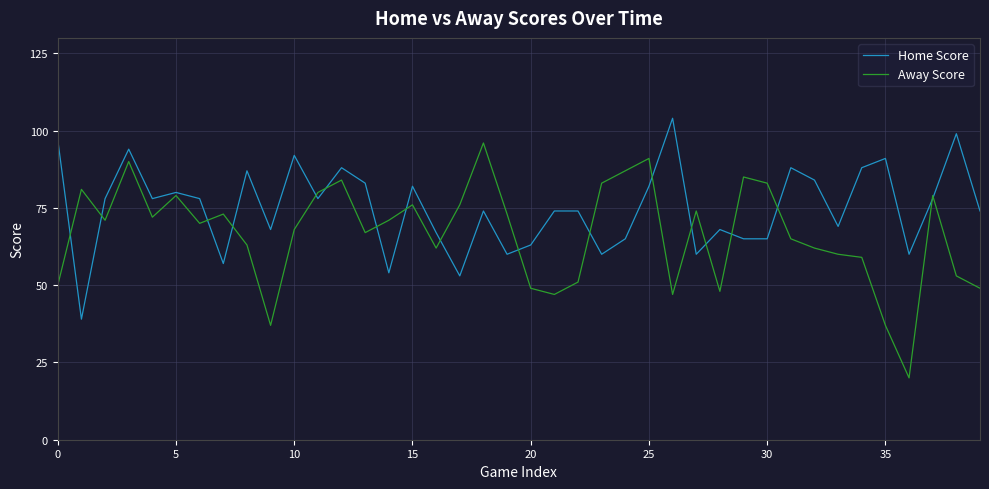

Which series has the widest spread of values?

Away Score